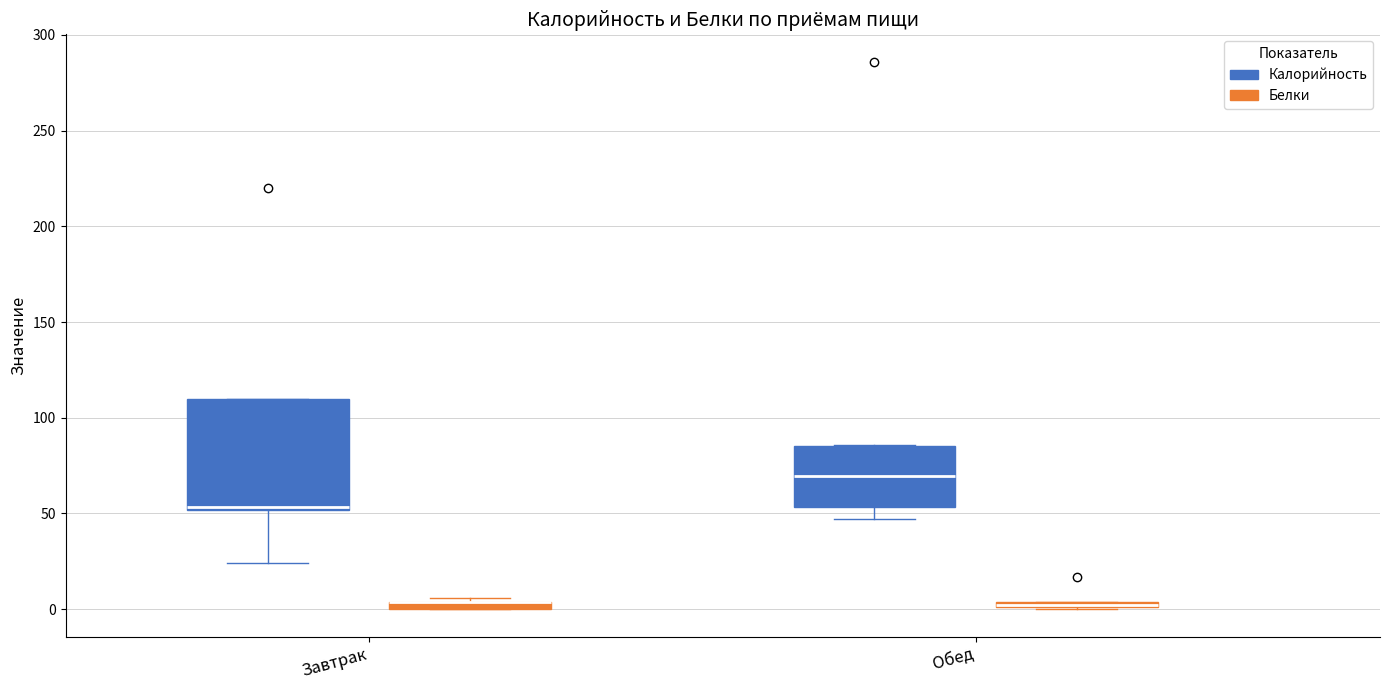

Comparing the boxes themselves (not the whiskers), which one is the tallest?

Завтрак (Калорийность)